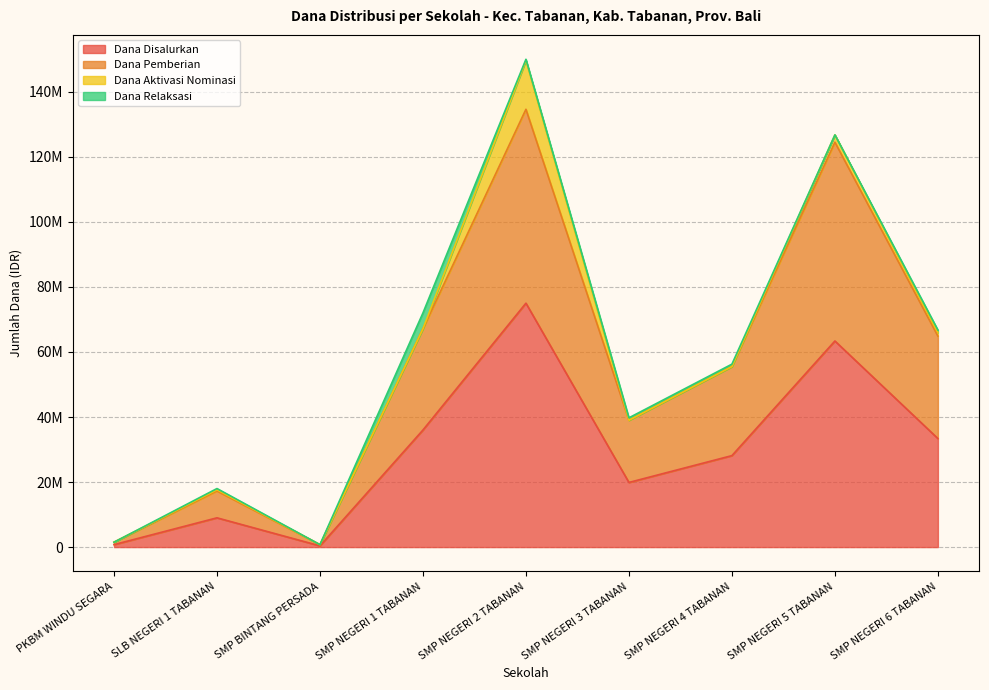

The Dana Pemberian series shows 91041507 at SMP NEGERI 1 TABANAN. True or false?

False